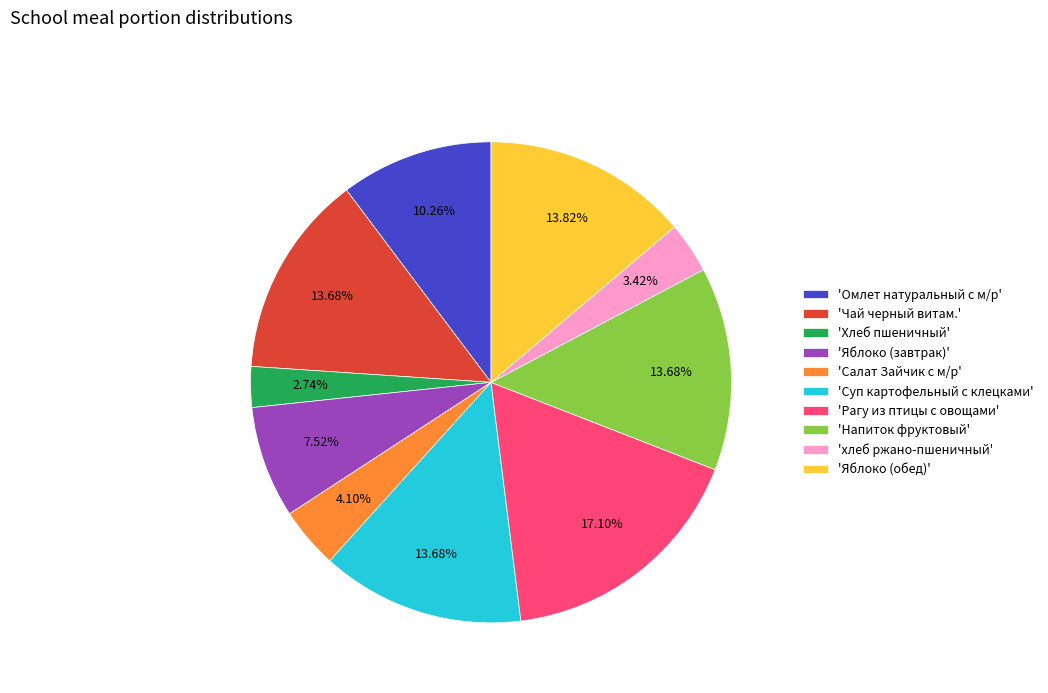

Is there any slice that represents more than half of the pie?

No